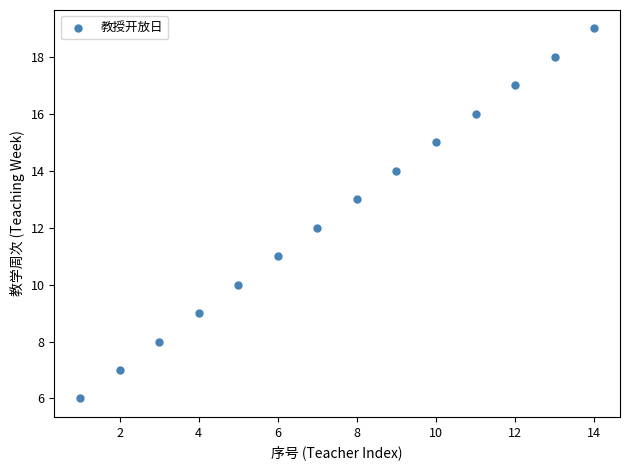

What is the range of Y values (max minus min)?

13